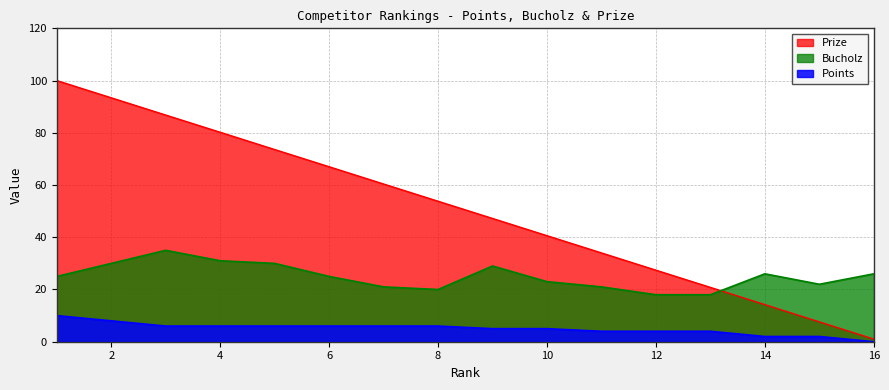

How many values in the Bucholz series exceed 25?

7